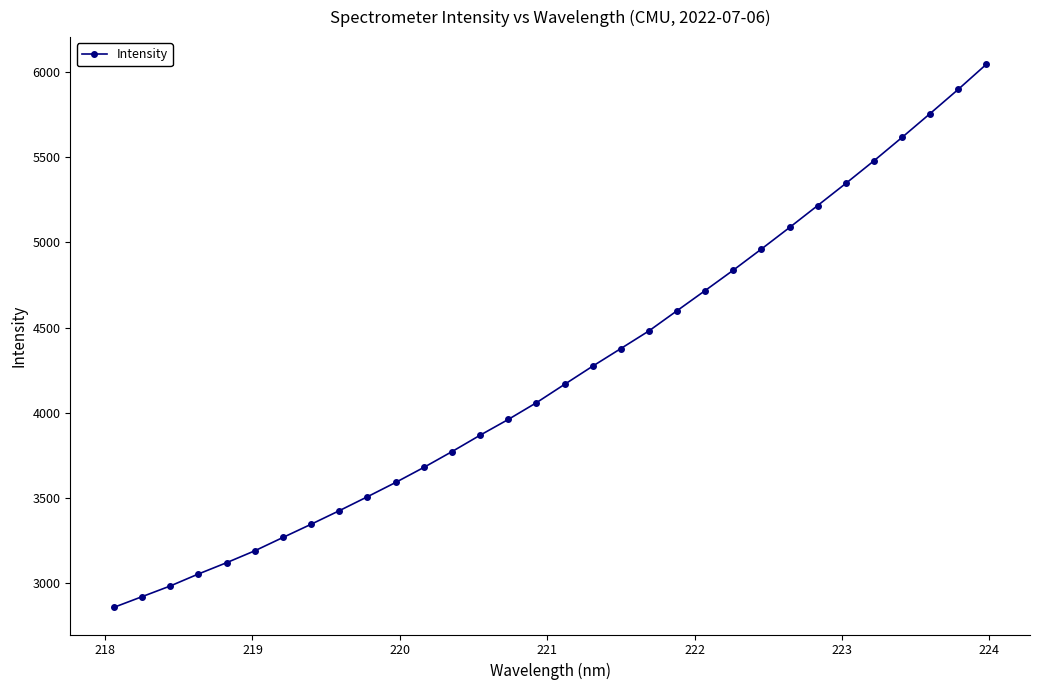

What is the average value?

4232.4